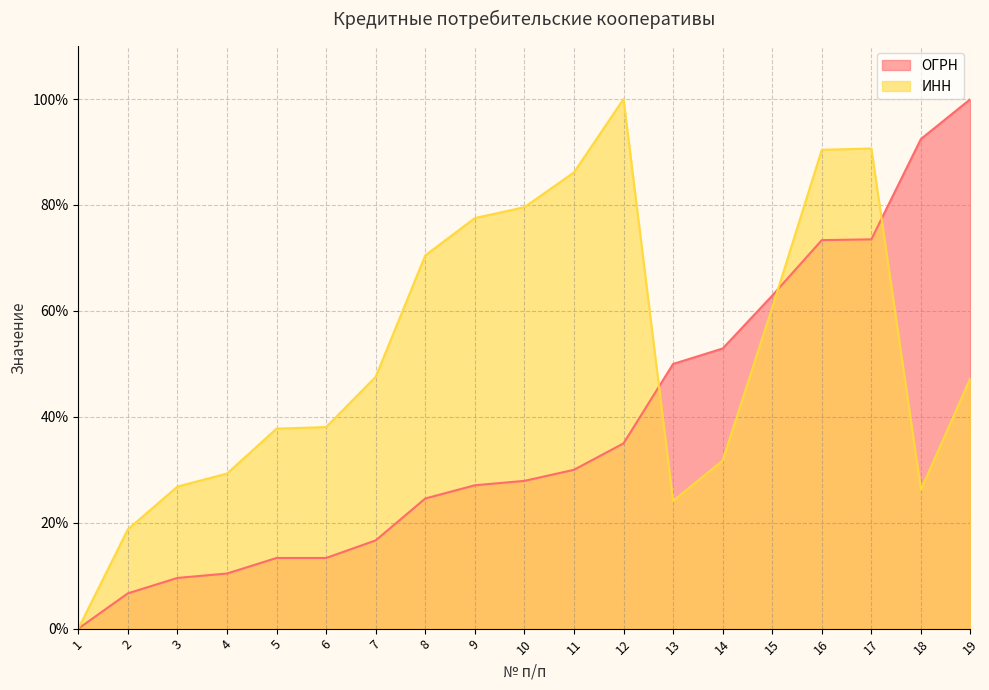

Which category has the lowest value across all series?

1